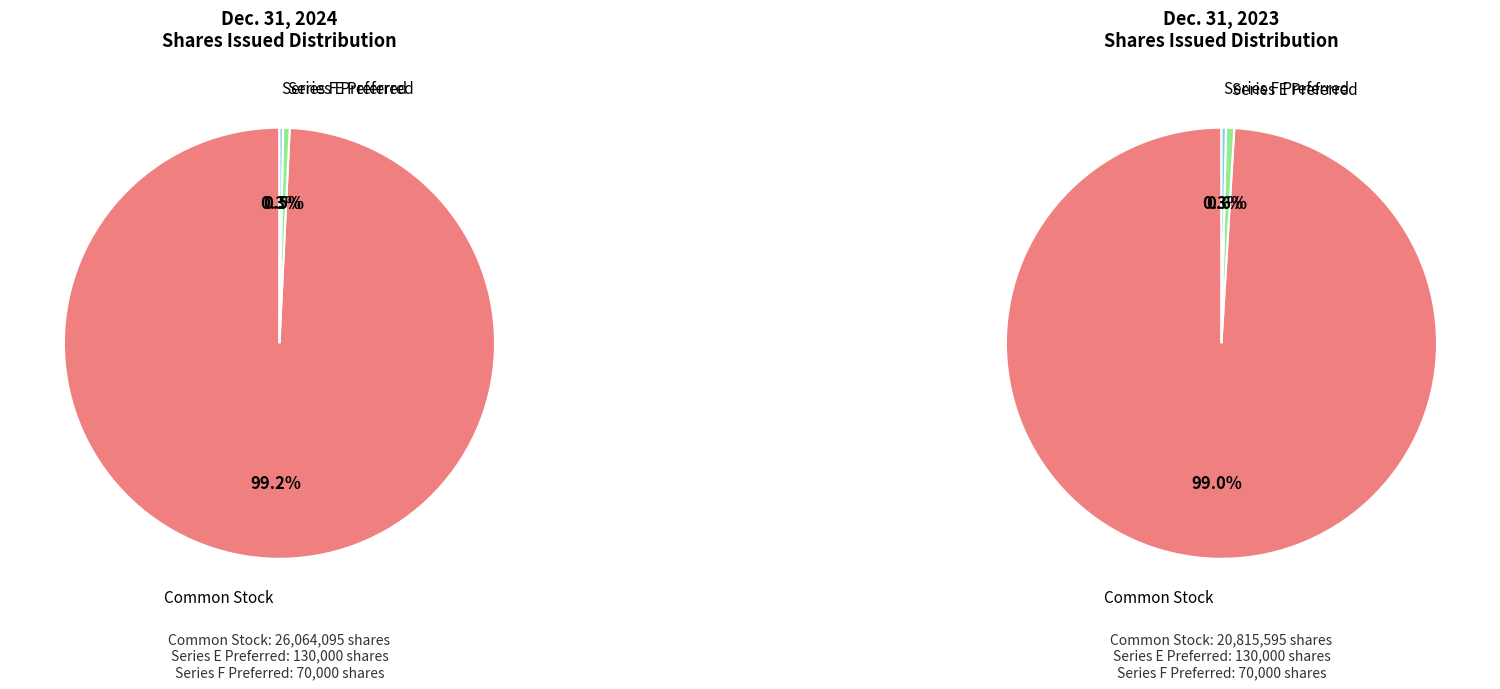

Combined, what portion of the pie is Series E Preferred Stock, shares issued and Series F Preferred Stock, shares issued?

0.8%